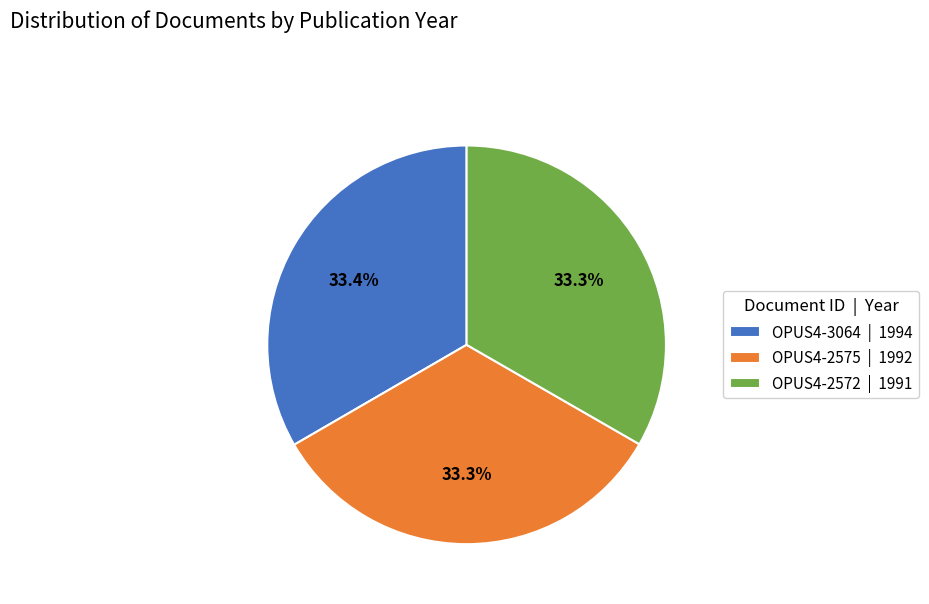

What is the ratio of the value at OPUS4-2575 | 1992 to the value at OPUS4-3064 | 1994?

1.0